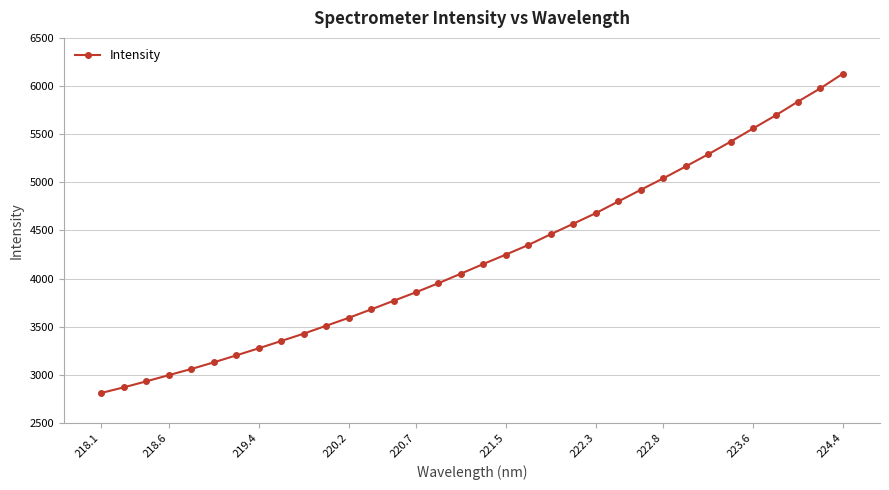

What is the average value?

4228.5